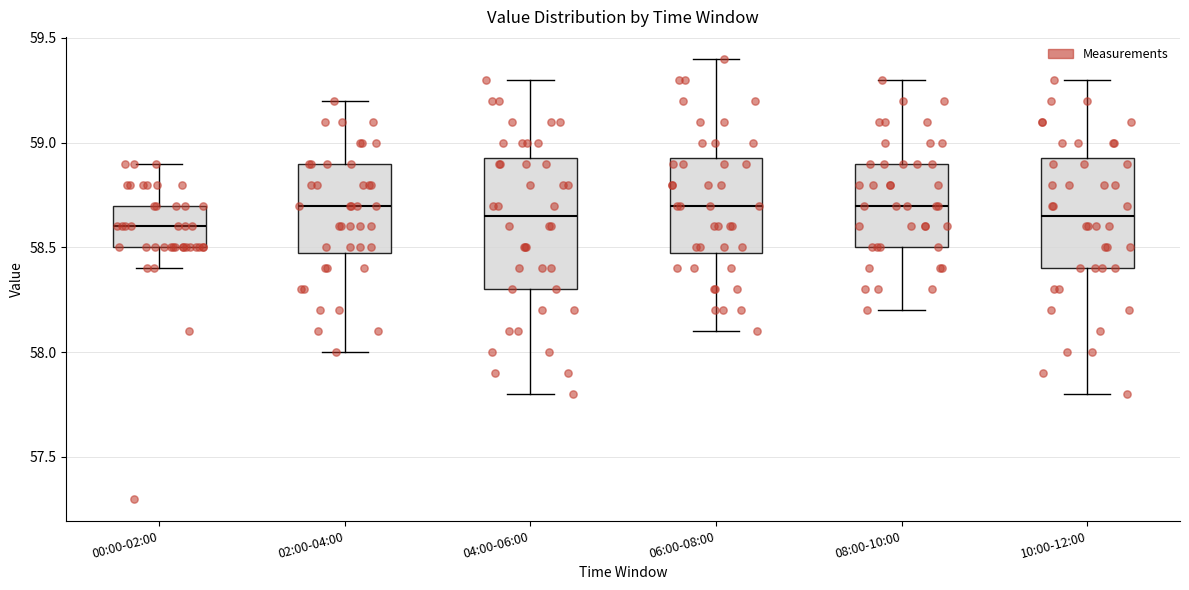

Reading left to right, transcribe this box plot: for each box, give where its median line is, the range the box spans, and where its two whiskers end, as read against the y-axis. The values are not printed on the chart, so give them approximately, as read against the axis.

00:00-02:00: median 58.60, box 58.50 to 58.70, whiskers 58.40 to 58.90
02:00-04:00: median 58.70, box 58.50 to 58.90, whiskers 58.00 to 59.20
04:00-06:00: median 58.65, box 58.30 to 58.95, whiskers 57.80 to 59.30
06:00-08:00: median 58.70, box 58.50 to 58.95, whiskers 58.10 to 59.40
08:00-10:00: median 58.70, box 58.50 to 58.90, whiskers 58.20 to 59.30
10:00-12:00: median 58.65, box 58.40 to 58.95, whiskers 57.80 to 59.30